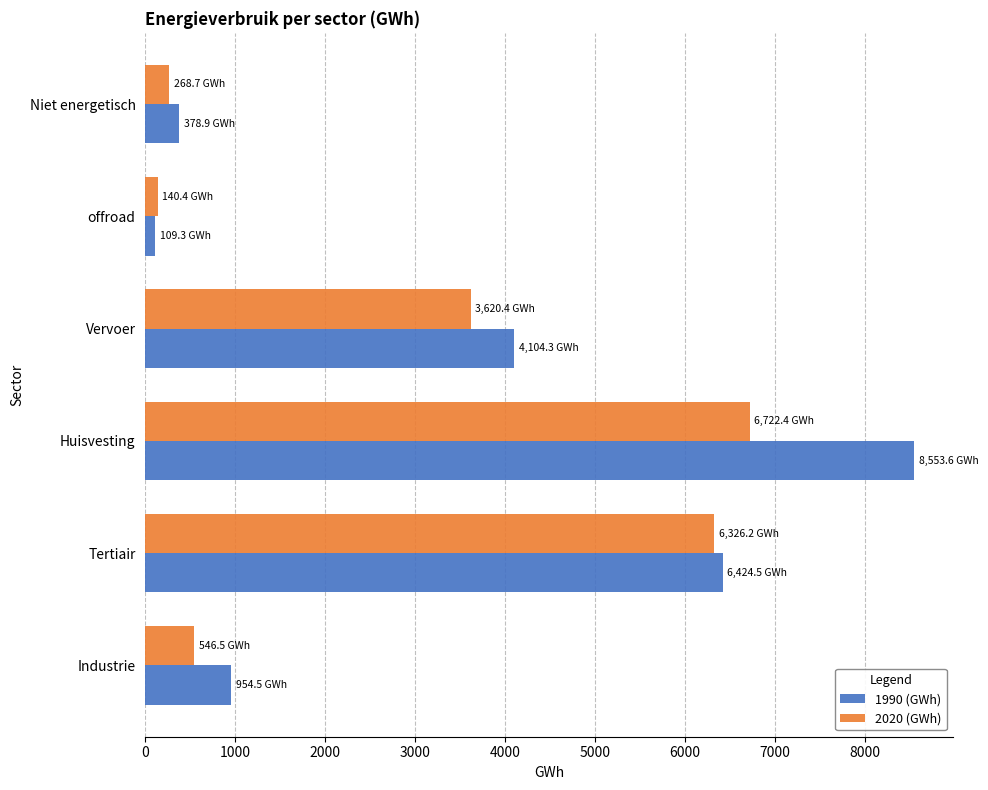

What is the approximate value of 2020 (GWh) at Industrie?

546.5